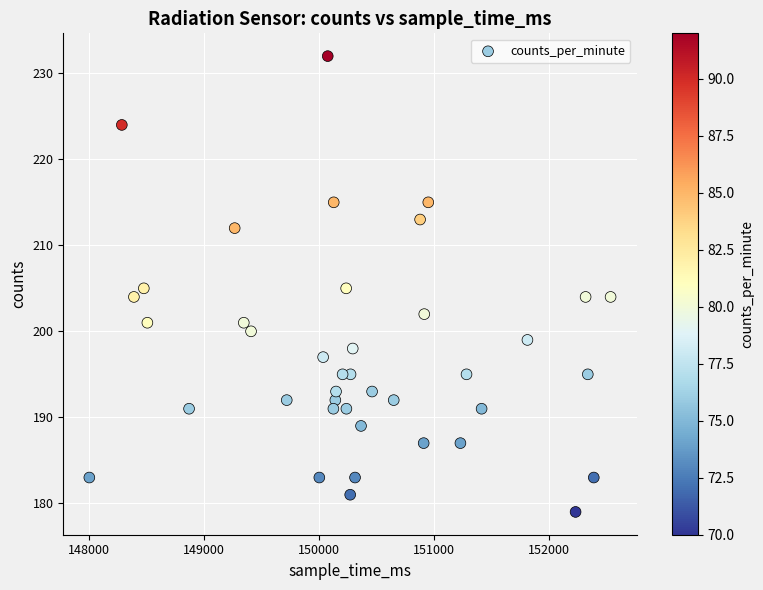

What is the range of X values (max minus min)?

4526